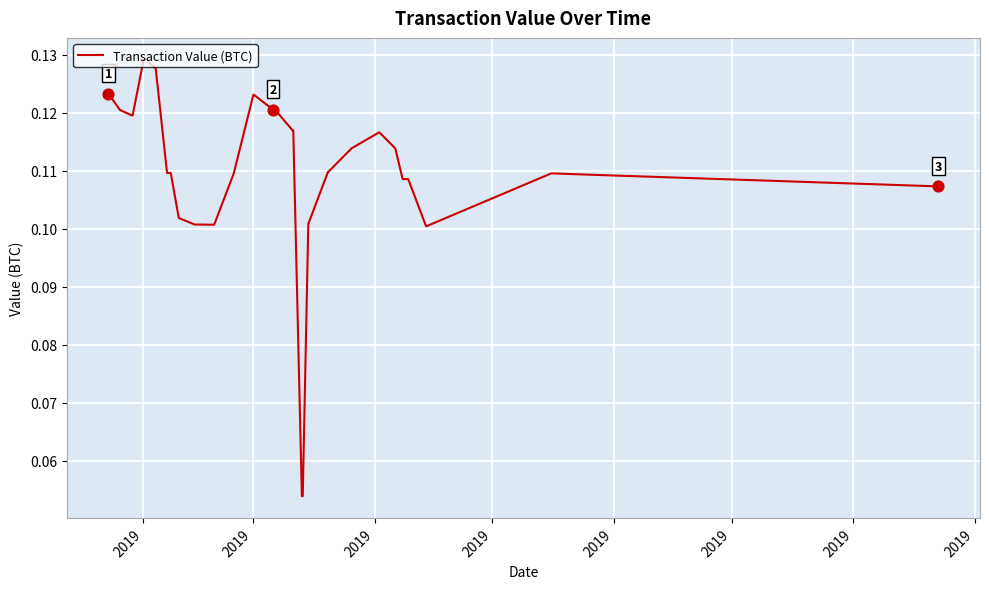

How many lines are shown in the chart?

1